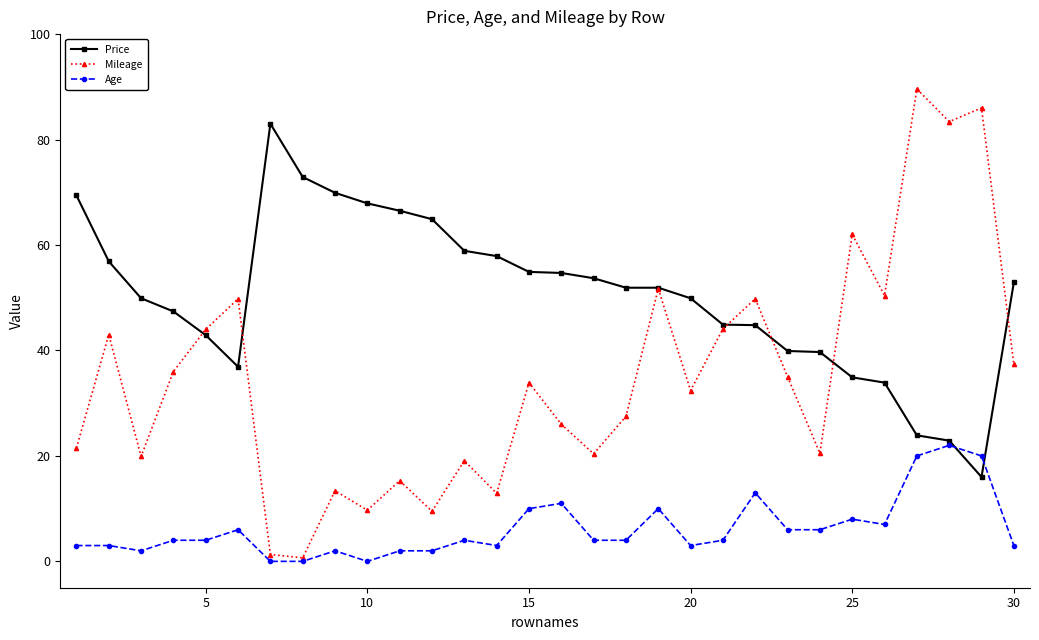

At how many categories does at least one series exceed 24?

30